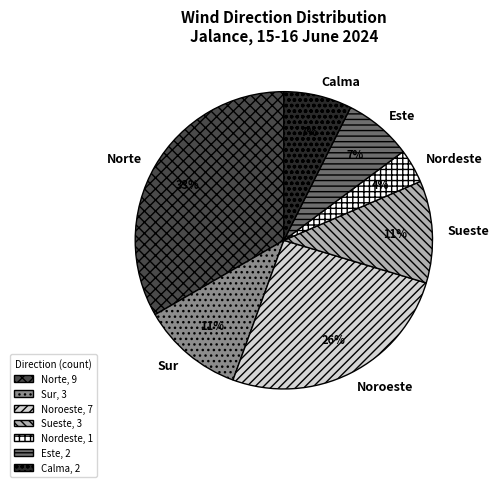

How many slices are in this pie chart?

7